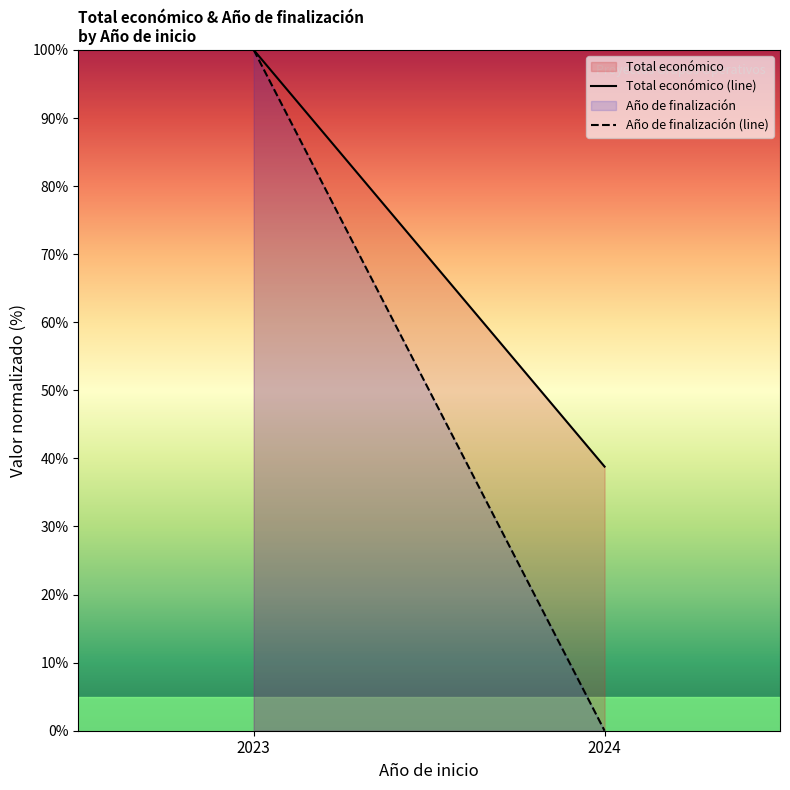

What is the maximum value shown in the chart?

100.0